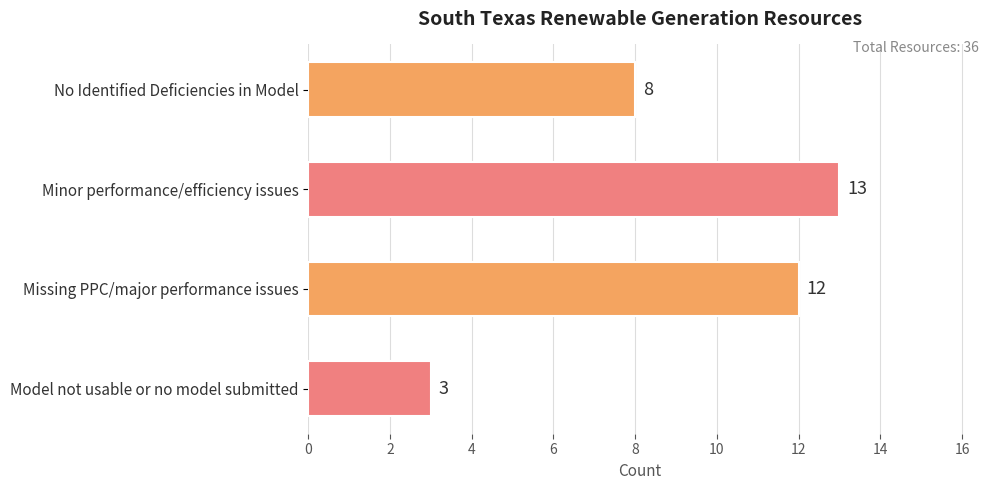

Rank the categories by value from highest to lowest.

Minor performance/efficiency issues, Missing PPC/major performance issues, No Identified Deficiencies in Model, Model not usable or no model submitted